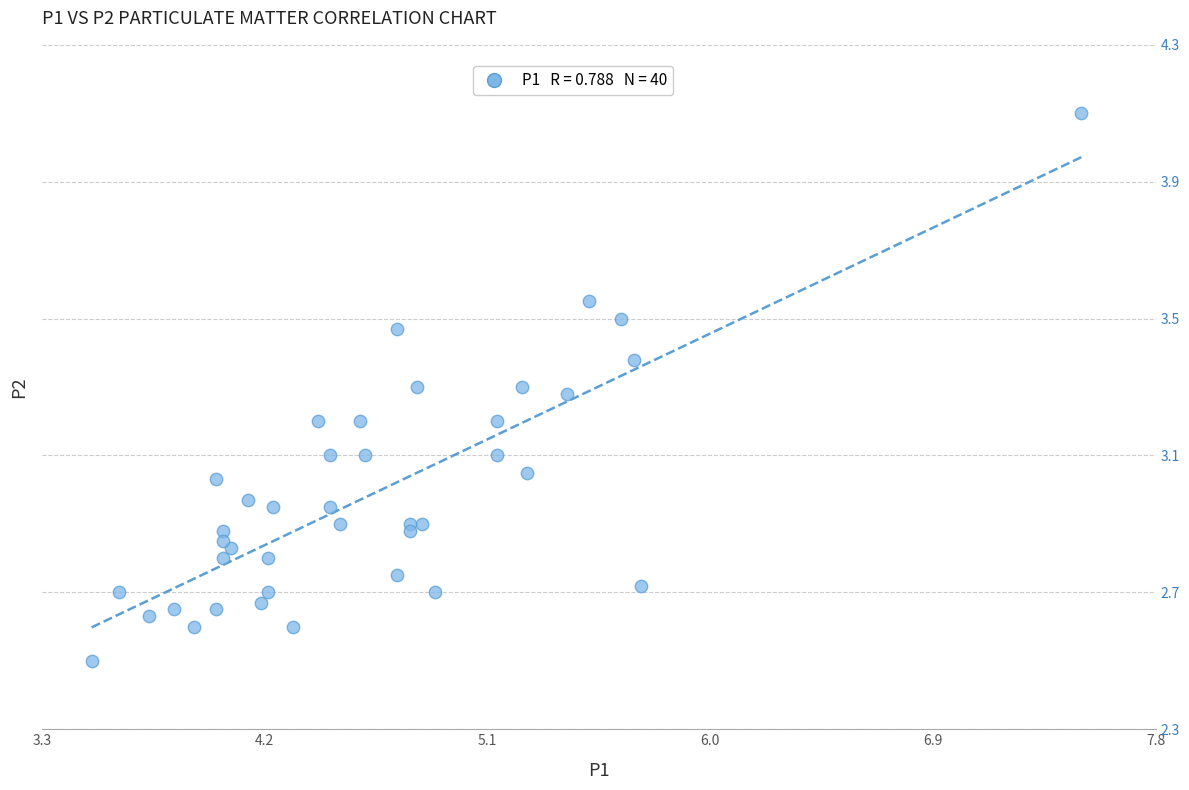

What is the range of Y values (max minus min)?

1.6